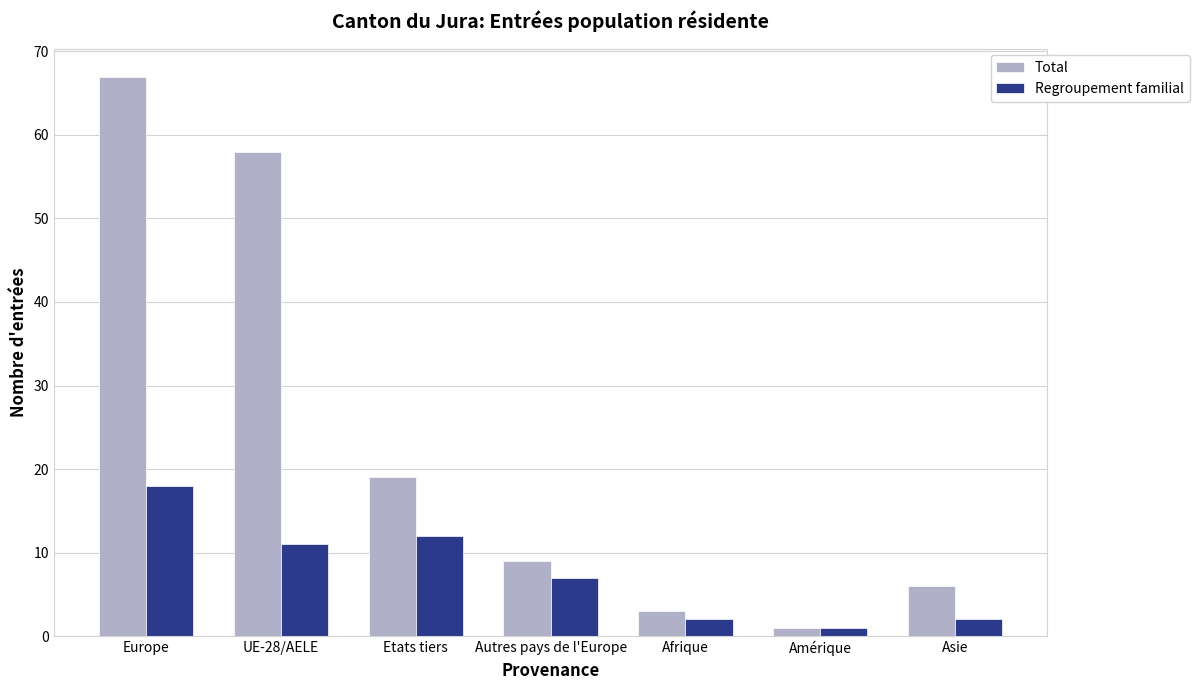

How many bars are there in total?

14